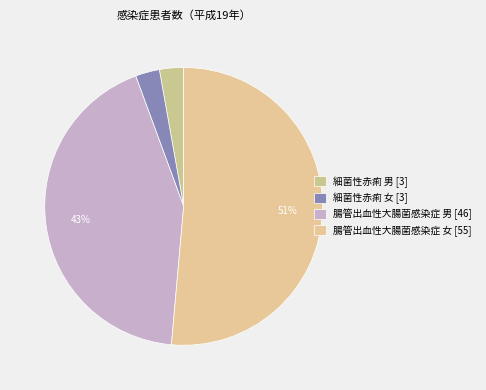

Count the number of slices in the pie.

4